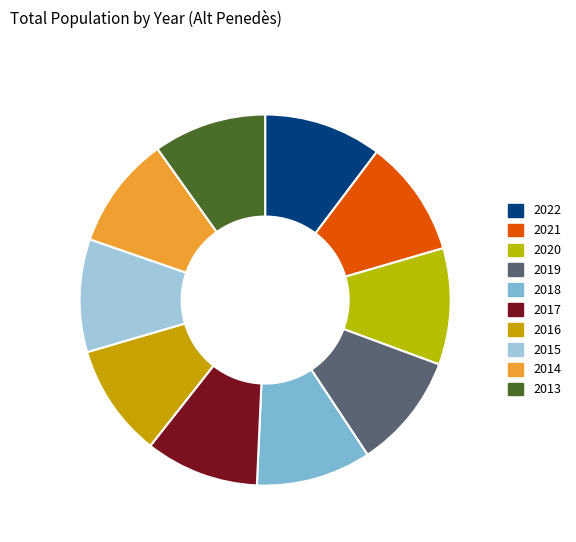

What is the largest slice in the pie chart?

2022